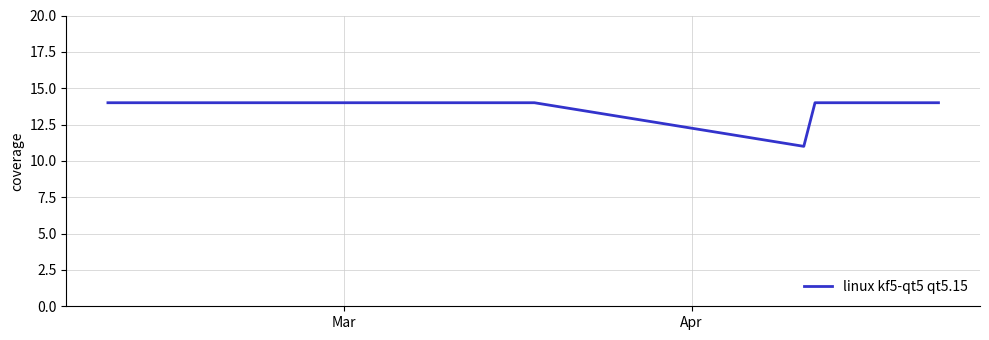

What is the smallest value displayed?

11